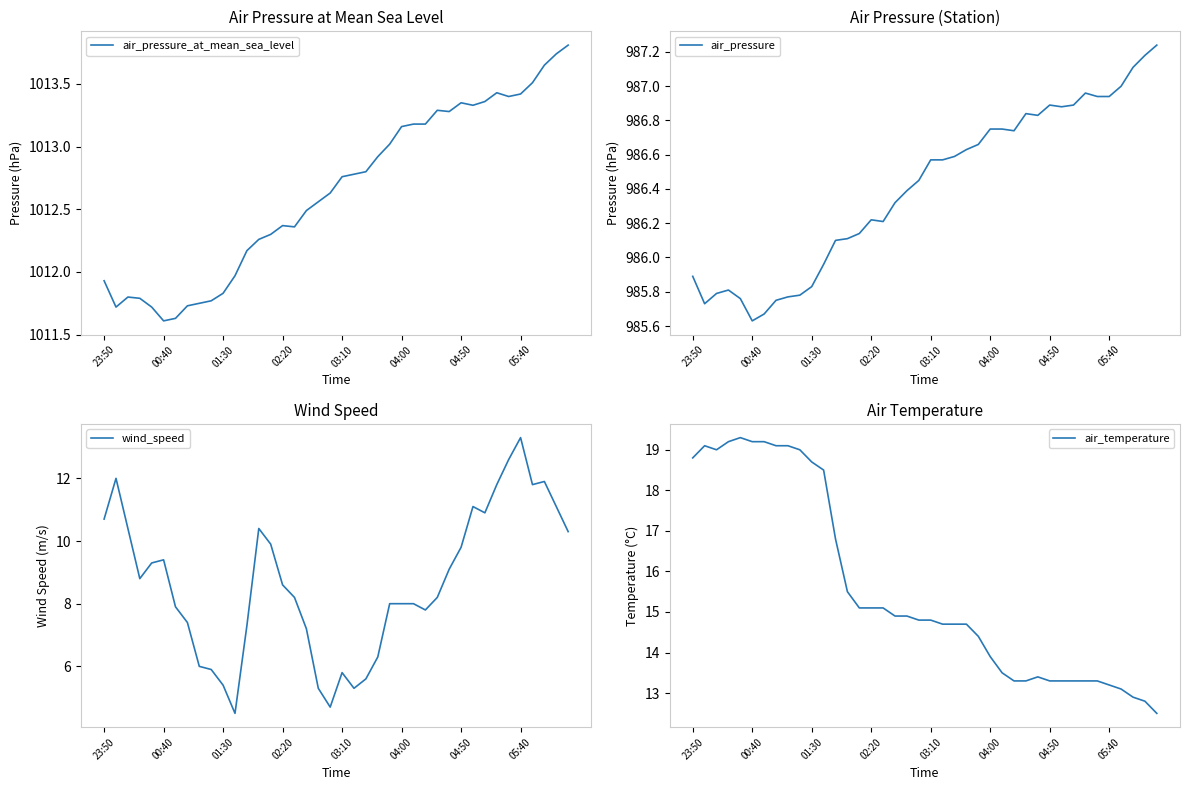

What is the maximum value for air_pressure_at_mean_sea_level?

1013.8